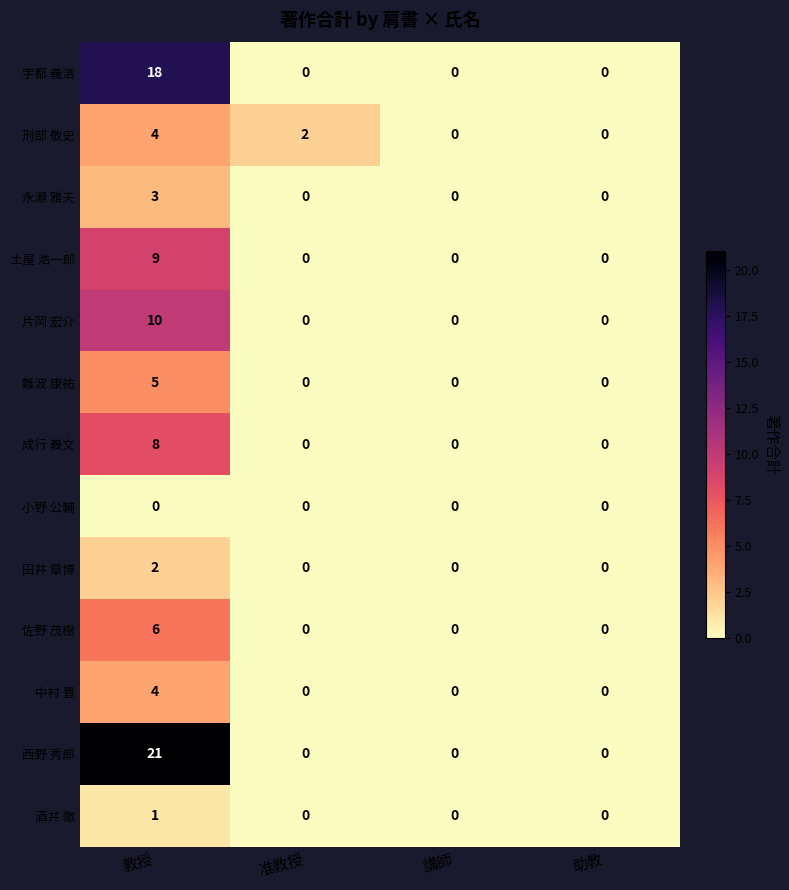

Which series has the largest range (max minus min)?

西野 秀郎